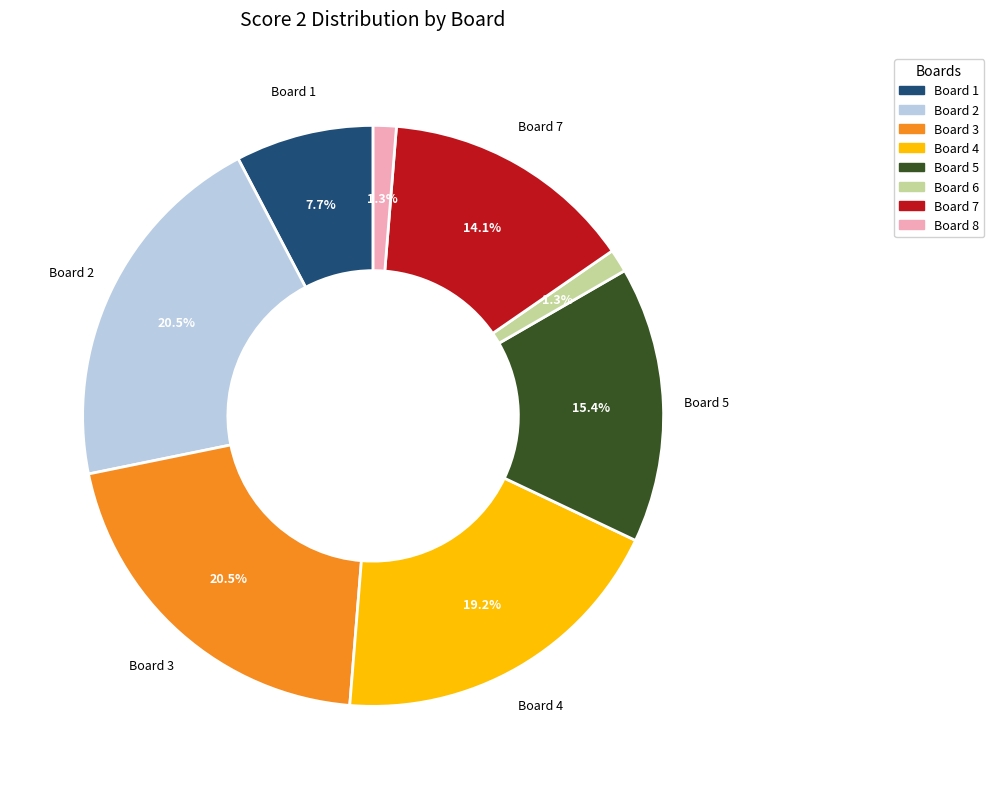

How many segments does this pie chart have?

8